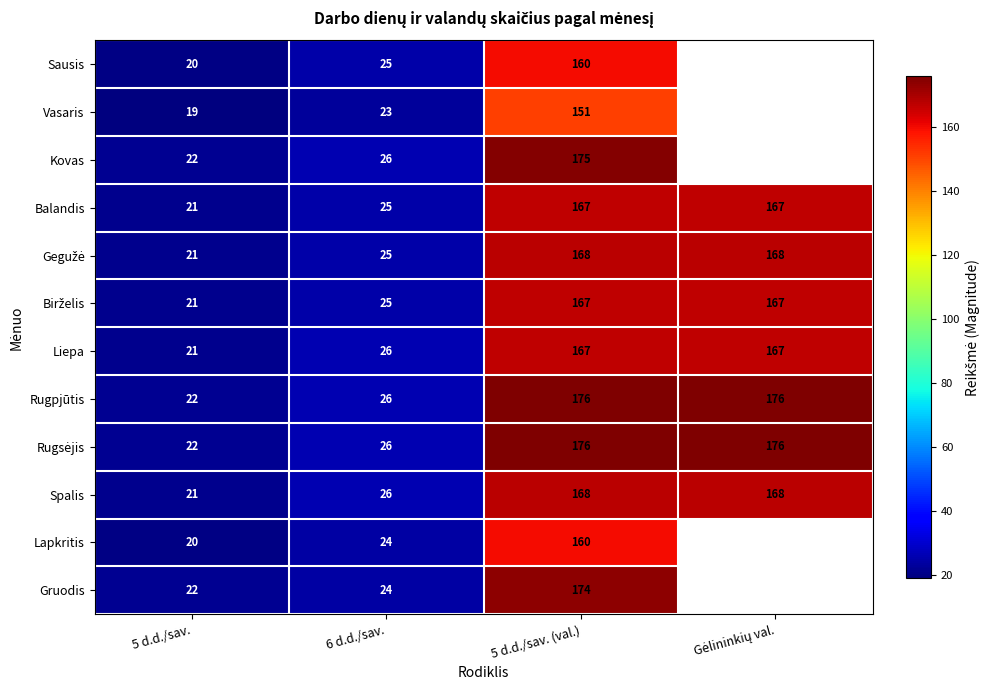

What is the sum of all Liepa values?

381